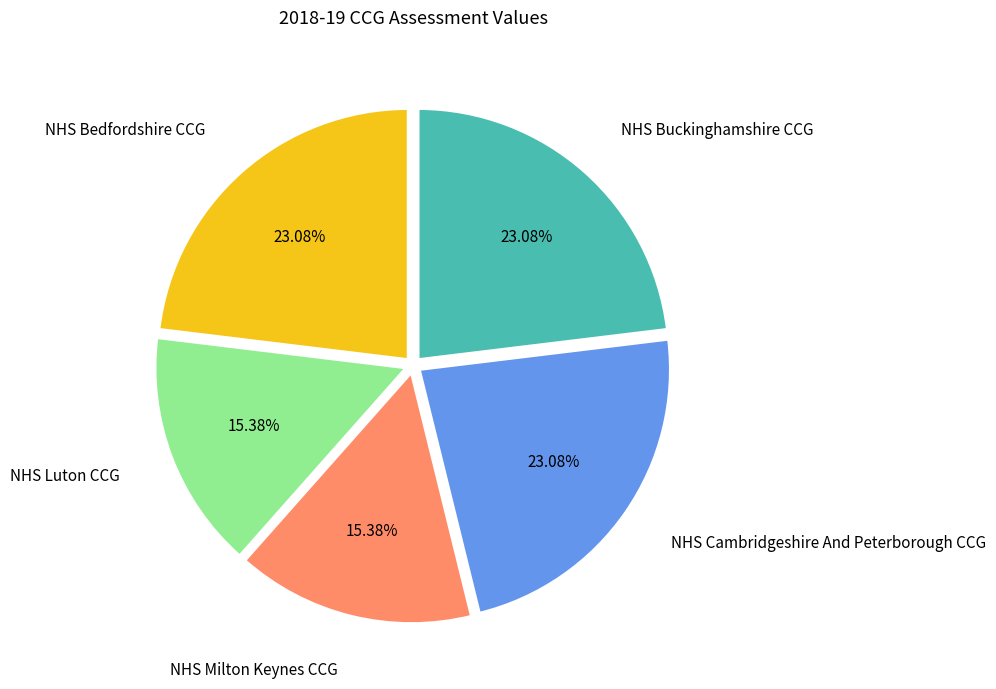

How many segments does this pie chart have?

5